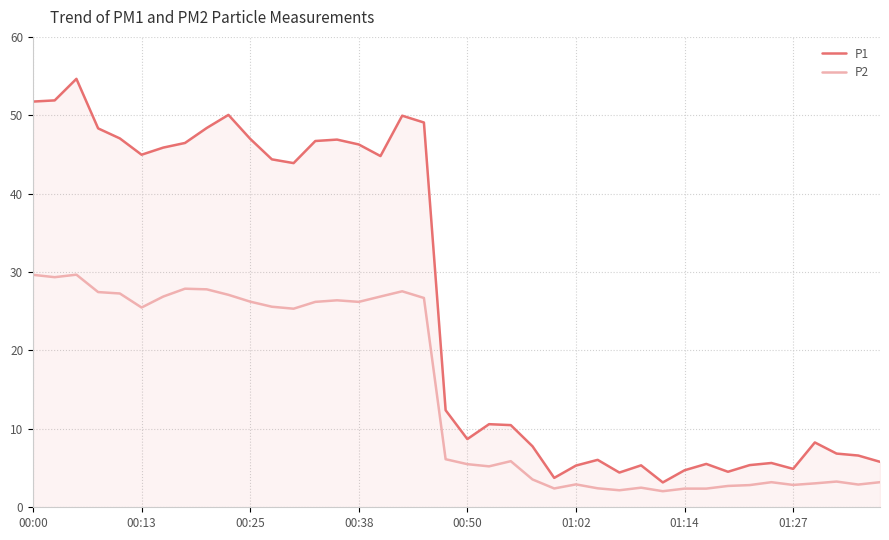

Rank the series by their average value, from lowest to highest.

P2, P1